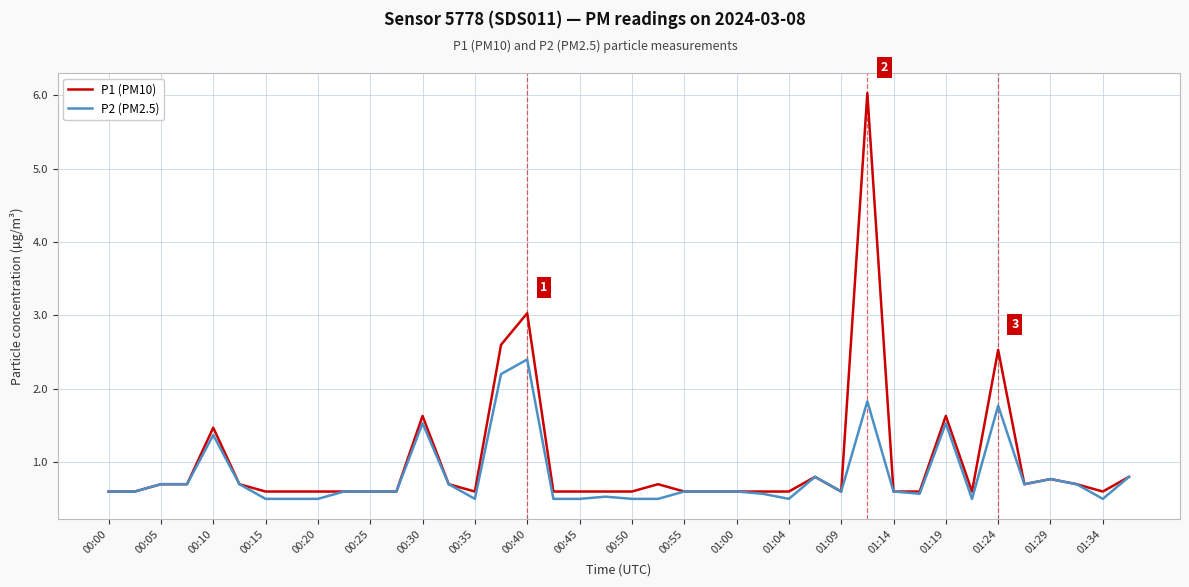

Which series has the widest spread of values?

P1 (PM10)